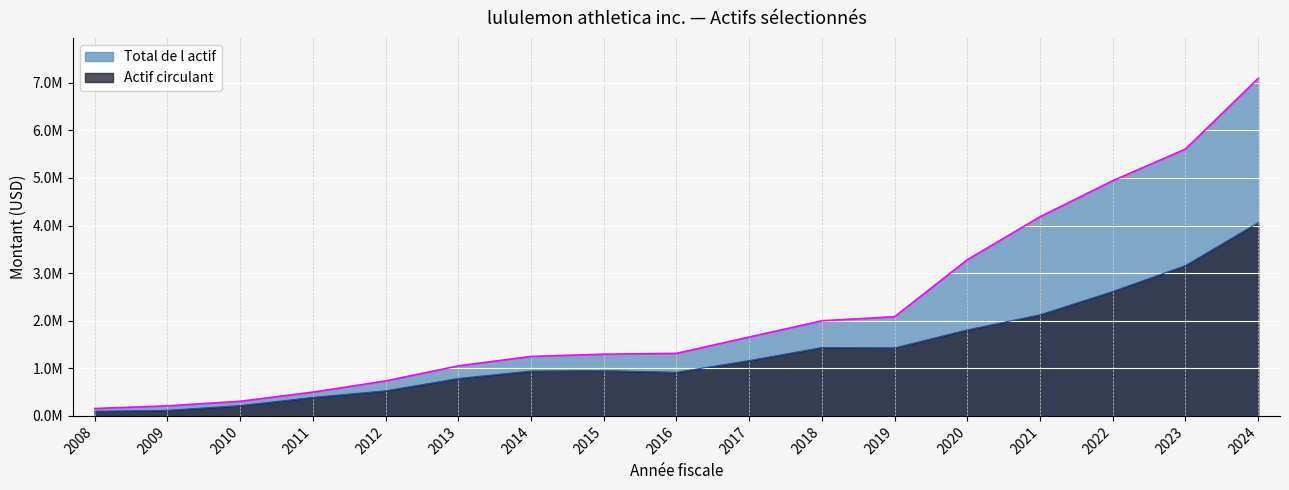

Count the number of data series in this chart.

2